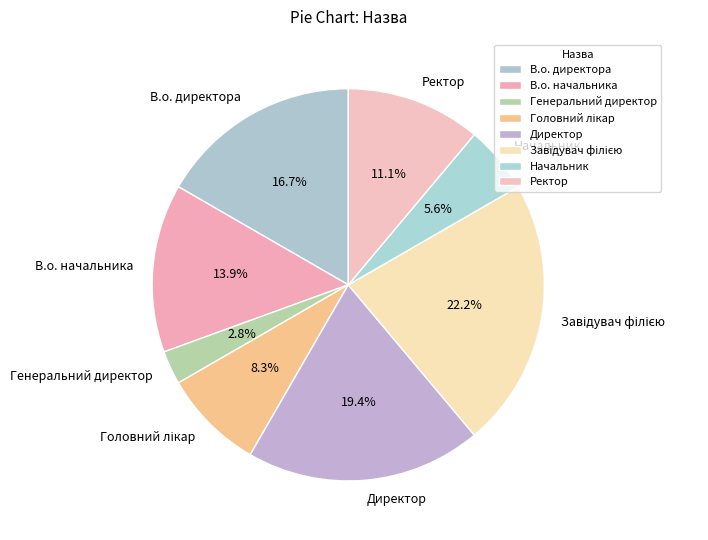

Which slice is the smallest?

Генеральний директор